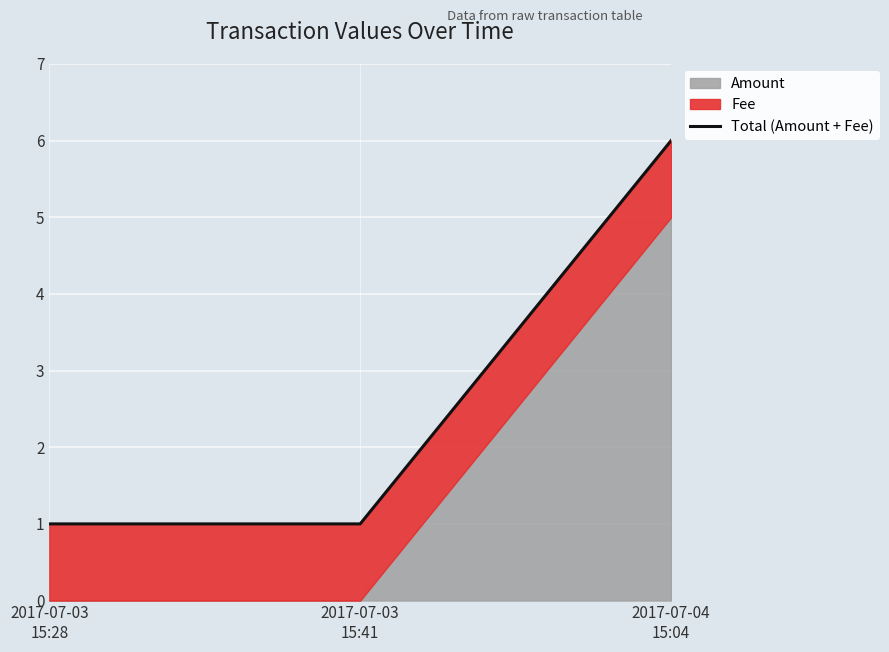

What position from the right is 2017-07-04
15:04?

1